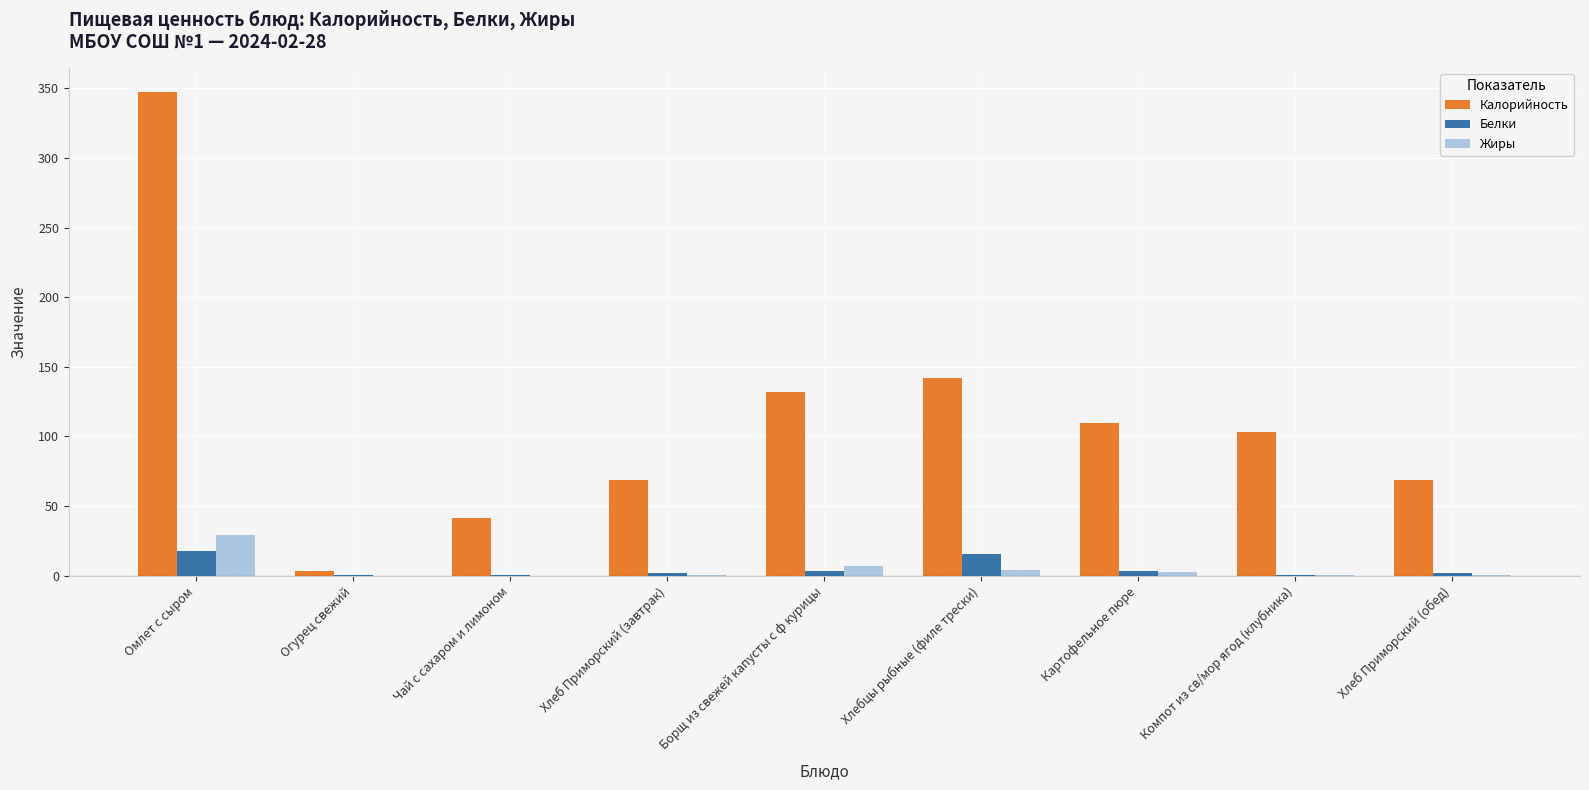

What is the difference between the Жиры values at Хлеб Приморский (завтрак) and Картофельное пюре?

2.0